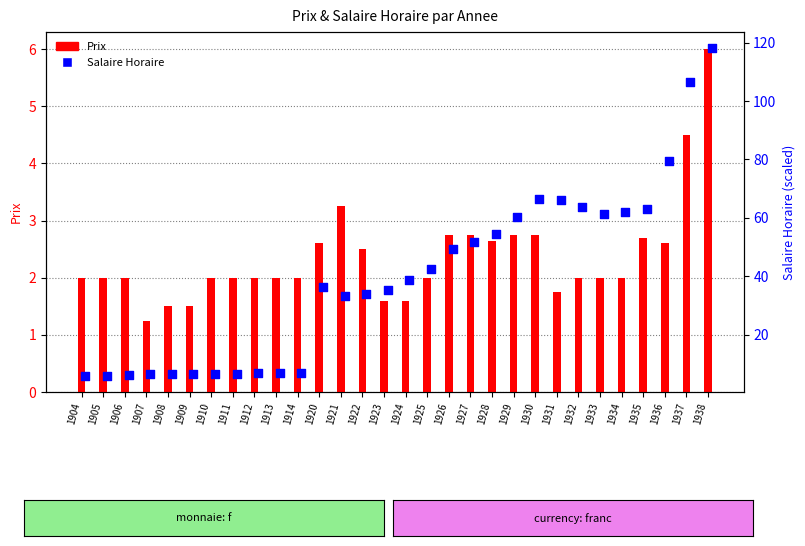

What are all the series names shown in the legend?

Prix, Salaire Horaire